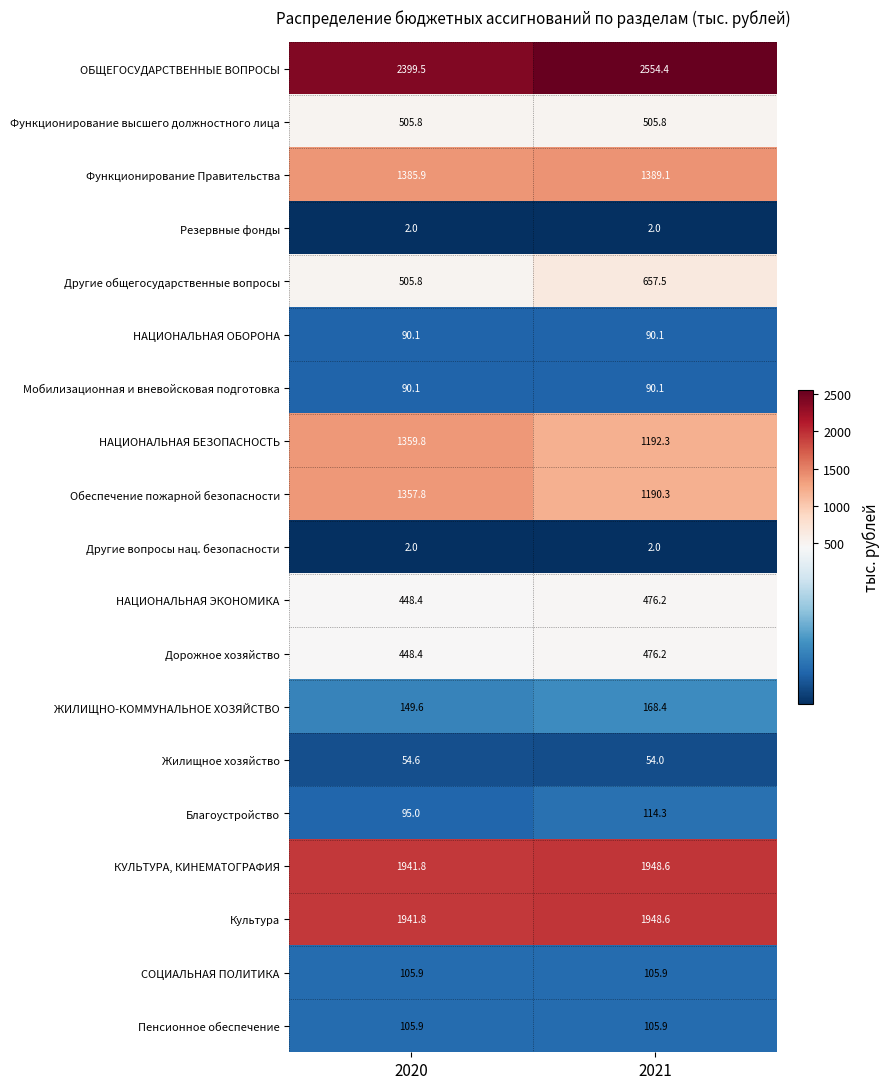

Is the value of НАЦИОНАЛЬНАЯ ЭКОНОМИКА at 2020 greater than the value of Обеспечение пожарной безопасности at 2021?

No